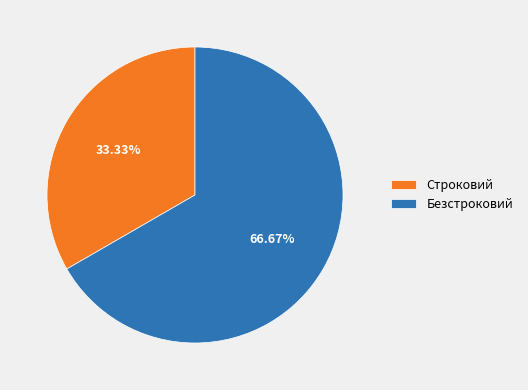

Approximately how many times larger is the value at Строковий compared to Безстроковий?

0.5